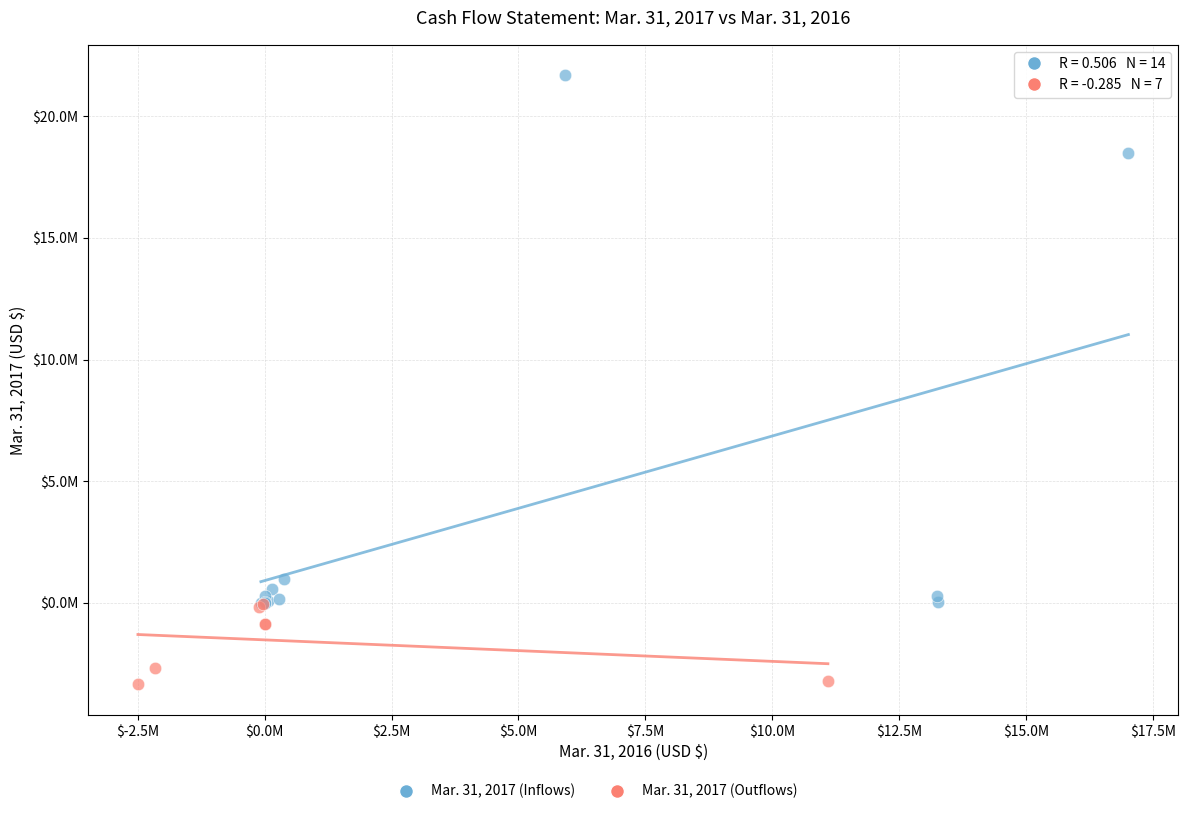

Which series has the largest Y range (max minus min)?

Mar. 31, 2017 (Inflows)